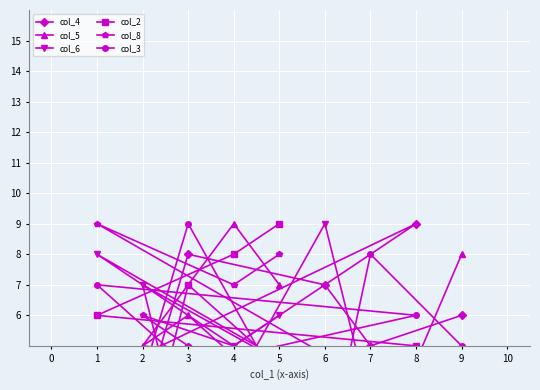

Which category has the lowest value across all series?

5